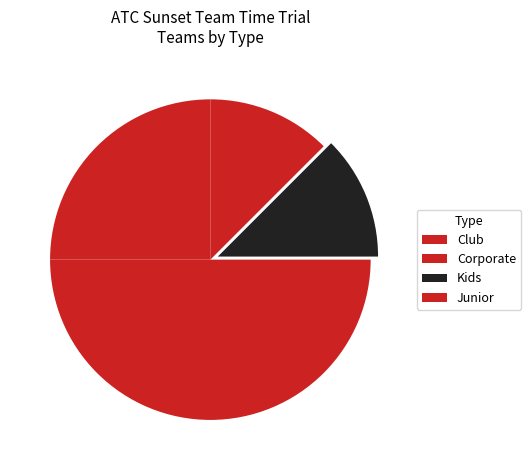

To the nearest percent, what portion does Junior represent?

14%